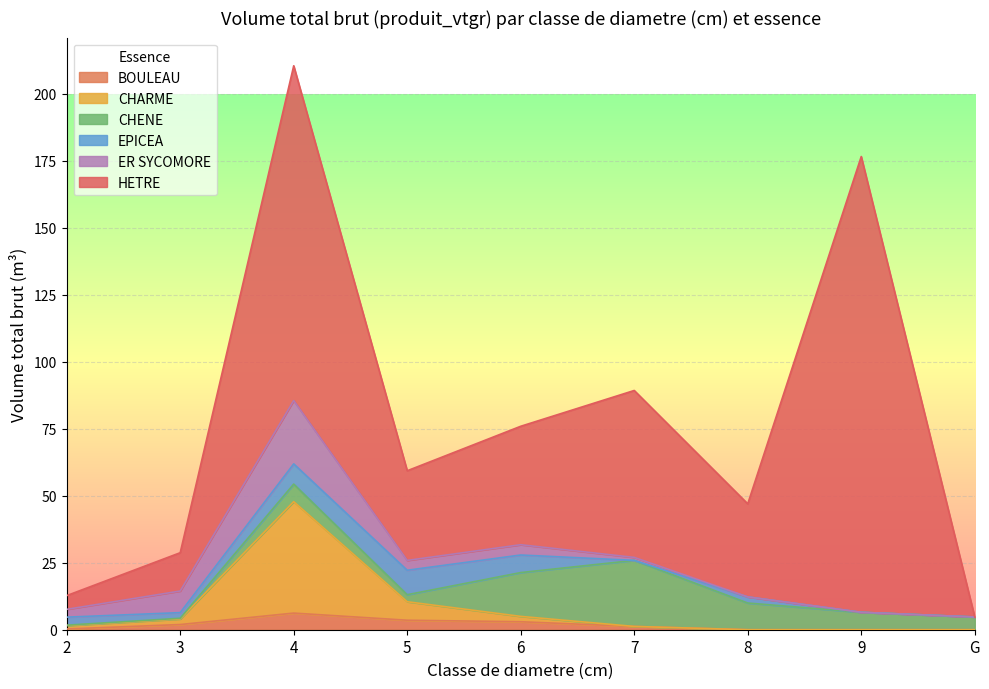

What is the value of the CHENE point at the 8th from the left?

6.5